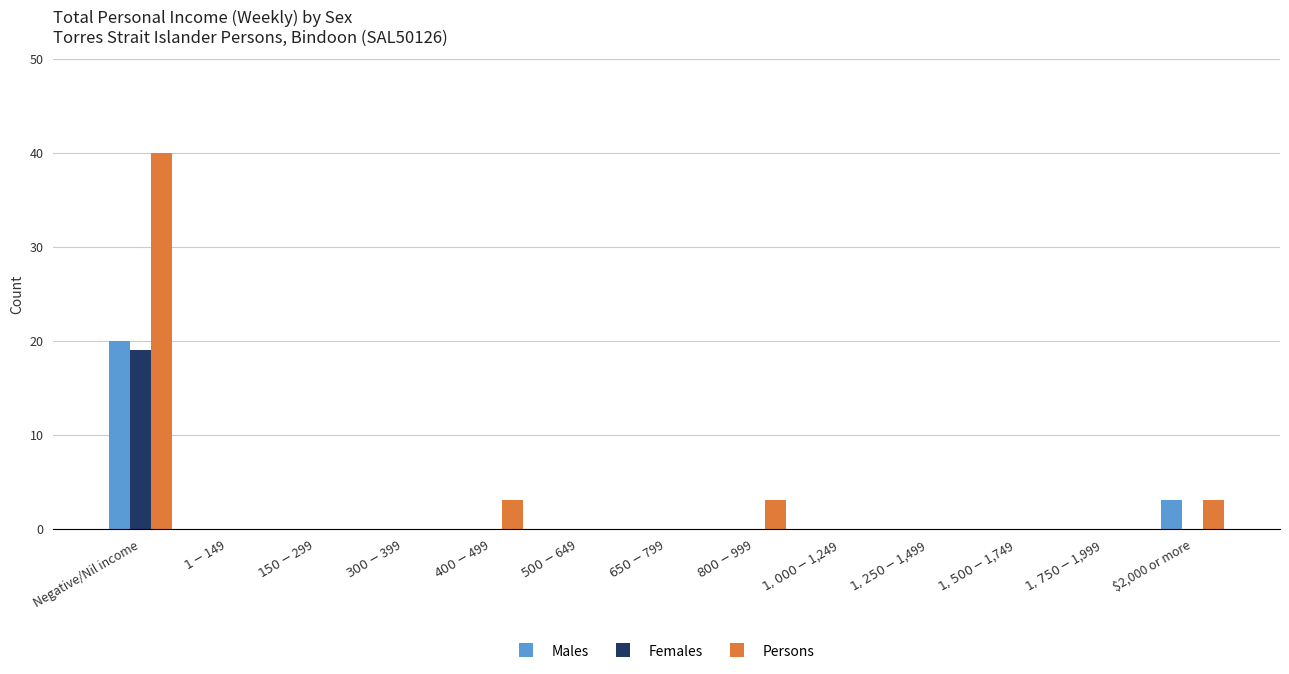

Reading right to left, list all the values displayed in this chart.

Males: $2,000 or more=3	$1,750-$1,999=0	$1,500-$1,749=0	$1,250-$1,499=0	$1,000-$1,249=0	$800-$999=0	$650-$799=0	$500-$649=0	$400-$499=0	$300-$399=0	$150-$299=0	$1-$149=0	Negative/Nil income=20
Females: $2,000 or more=0	$1,750-$1,999=0	$1,500-$1,749=0	$1,250-$1,499=0	$1,000-$1,249=0	$800-$999=0	$650-$799=0	$500-$649=0	$400-$499=0	$300-$399=0	$150-$299=0	$1-$149=0	Negative/Nil income=19
Persons: $2,000 or more=3	$1,750-$1,999=0	$1,500-$1,749=0	$1,250-$1,499=0	$1,000-$1,249=0	$800-$999=3	$650-$799=0	$500-$649=0	$400-$499=3	$300-$399=0	$150-$299=0	$1-$149=0	Negative/Nil income=40